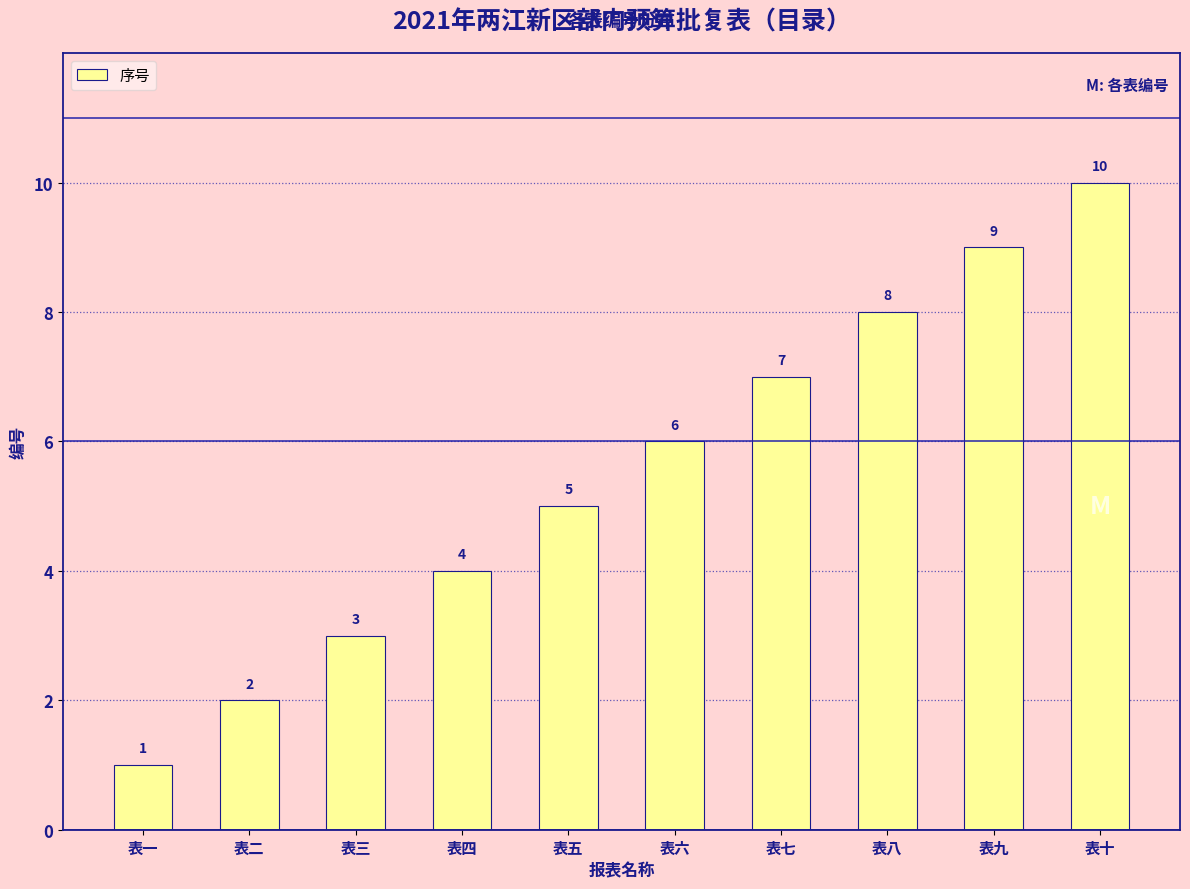

What position from the right is 表四?

7